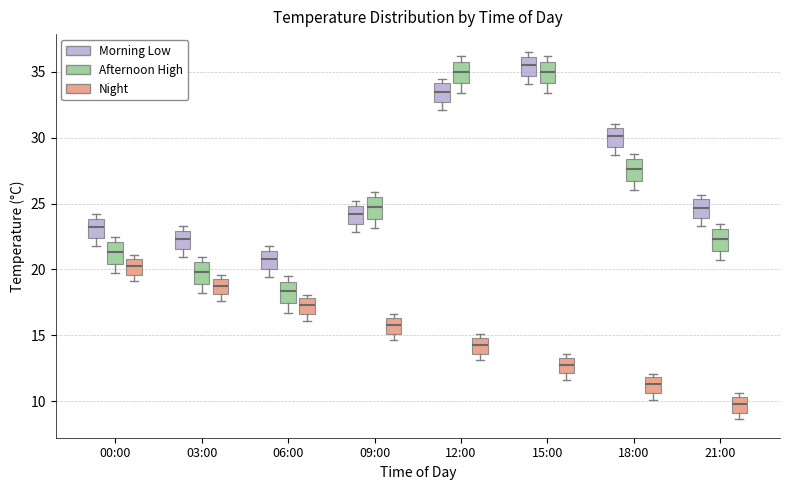

Reading left to right, read every box against the y-axis: the position of its median line, the range the box covers, and the ends of its whiskers. The values are not printed on the chart, so give them approximately, as read against the axis.

00:00 (Morning Low): median 23.0, box 22.5 to 24.0, whiskers 22.0 to 24.0 (just above the box's upper edge)
00:00 (Afternoon High): median 21.5, box 20.5 to 22.0, whiskers 19.5 to 22.5
00:00 (Night): median 20.5, box 19.5 to 21.0, whiskers 19.0 to 21.0 (just above the box's upper edge)
03:00 (Morning Low): median 22.5, box 21.5 to 23.0, whiskers 21.0 to 23.5
03:00 (Afternoon High): median 20.0, box 19.0 to 20.5, whiskers 18.0 to 21.0
03:00 (Night): median 19.0, box 18.0 to 19.5, whiskers 17.5 to 19.5 (just above the box's upper edge)
06:00 (Morning Low): median 21.0, box 20.0 to 21.5, whiskers 19.5 to 22.0
06:00 (Afternoon High): median 18.5, box 17.5 to 19.0, whiskers 16.5 to 19.5
06:00 (Night): median 17.5, box 16.5 to 18.0, whiskers 16.0 to 18.0 (just above the box's upper edge)
09:00 (Morning Low): median 24.0, box 23.5 to 25.0, whiskers 23.0 to 25.0 (just above the box's upper edge)
09:00 (Afternoon High): median 24.5, box 24.0 to 25.5, whiskers 23.0 to 26.0
09:00 (Night): median 16.0, box 15.0 to 16.5, whiskers 14.5 to 16.5 (just above the box's upper edge)
12:00 (Morning Low): median 33.5, box 32.5 to 34.0, whiskers 32.0 to 34.5
12:00 (Afternoon High): median 35.0, box 34.0 to 36.0, whiskers 33.5 to 36.0 (just above the box's upper edge)
12:00 (Night): median 14.5, box 13.5 to 15.0, whiskers 13.0 to 15.0 (just above the box's upper edge)
15:00 (Morning Low): median 35.5, box 34.5 to 36.0, whiskers 34.0 to 36.5
15:00 (Afternoon High): median 35.0, box 34.0 to 36.0, whiskers 33.5 to 36.0 (just above the box's upper edge)
15:00 (Night): median 13.0, box 12.0 to 13.5, whiskers 11.5 to 13.5 (just above the box's upper edge)
18:00 (Morning Low): median 30.0, box 29.5 to 30.5, whiskers 28.5 to 31.0
18:00 (Afternoon High): median 27.5, box 26.5 to 28.5, whiskers 26.0 to 29.0
18:00 (Night): median 11.5, box 10.5 to 12.0, whiskers 10.0 to 12.0 (just above the box's upper edge)
21:00 (Morning Low): median 24.5, box 24.0 to 25.5, whiskers 23.5 to 25.5 (just above the box's upper edge)
21:00 (Afternoon High): median 22.5, box 21.5 to 23.0, whiskers 20.5 to 23.5
21:00 (Night): median 10.0, box 9.0 to 10.5, whiskers 8.5 to 10.5 (just above the box's upper edge)